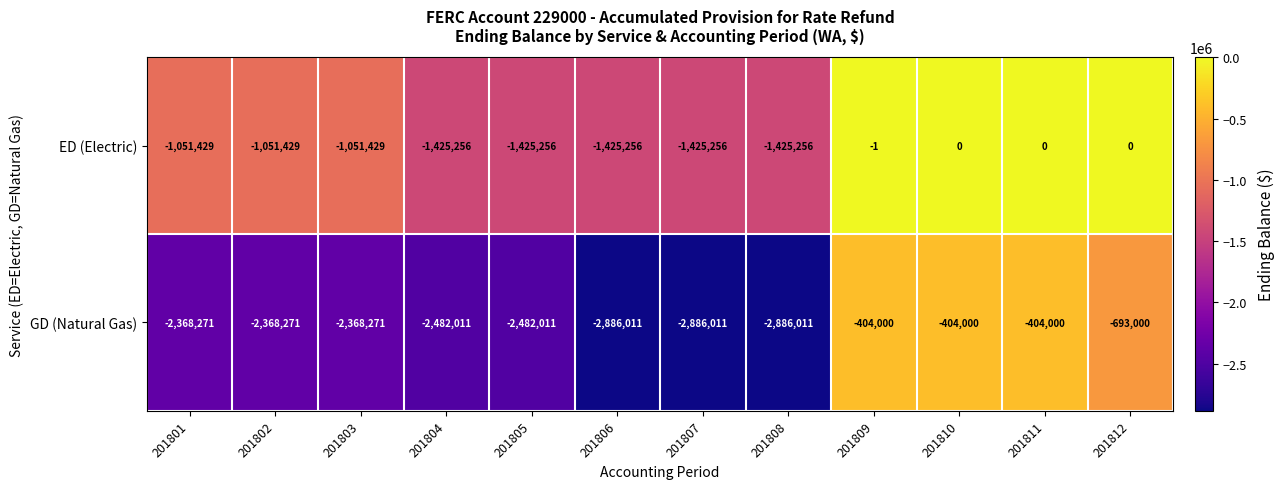

How many series are shown in this chart?

2